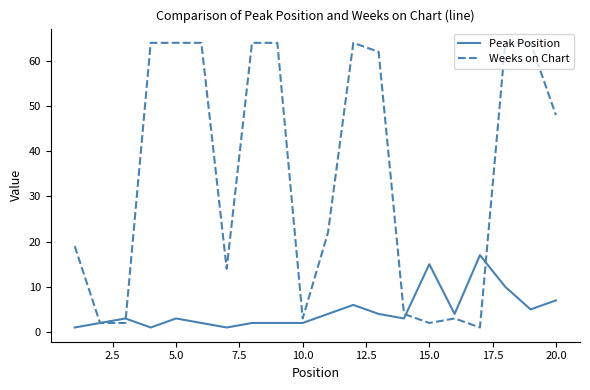

List the series in order of their peak value, highest first.

Weeks on Chart, Peak Position